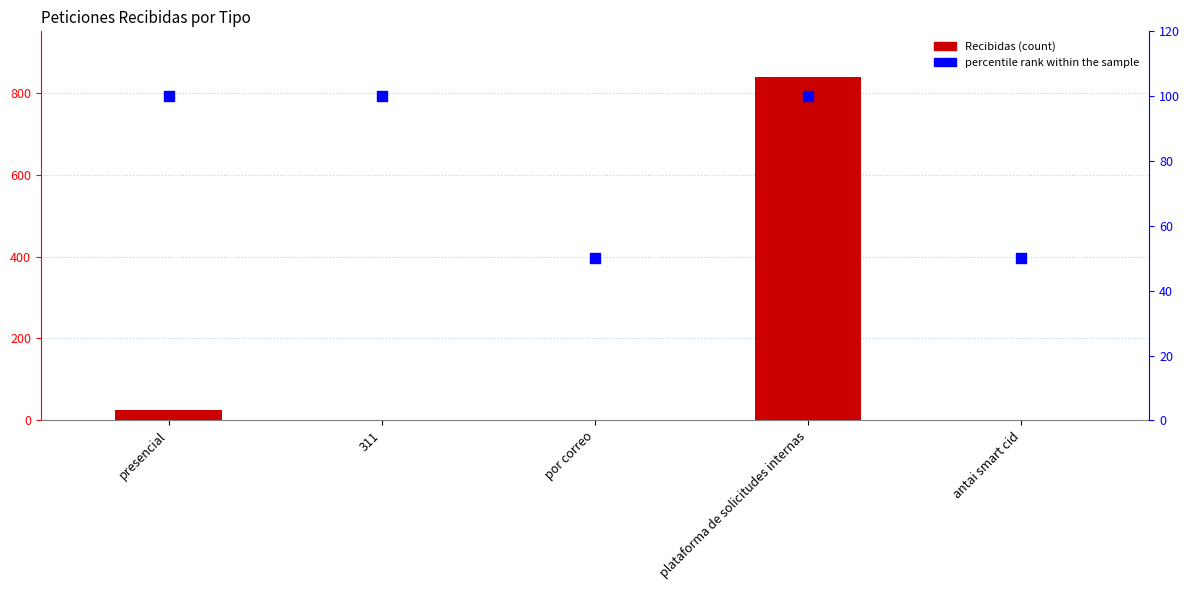

Which series contains the lowest Y value?

Recibidas